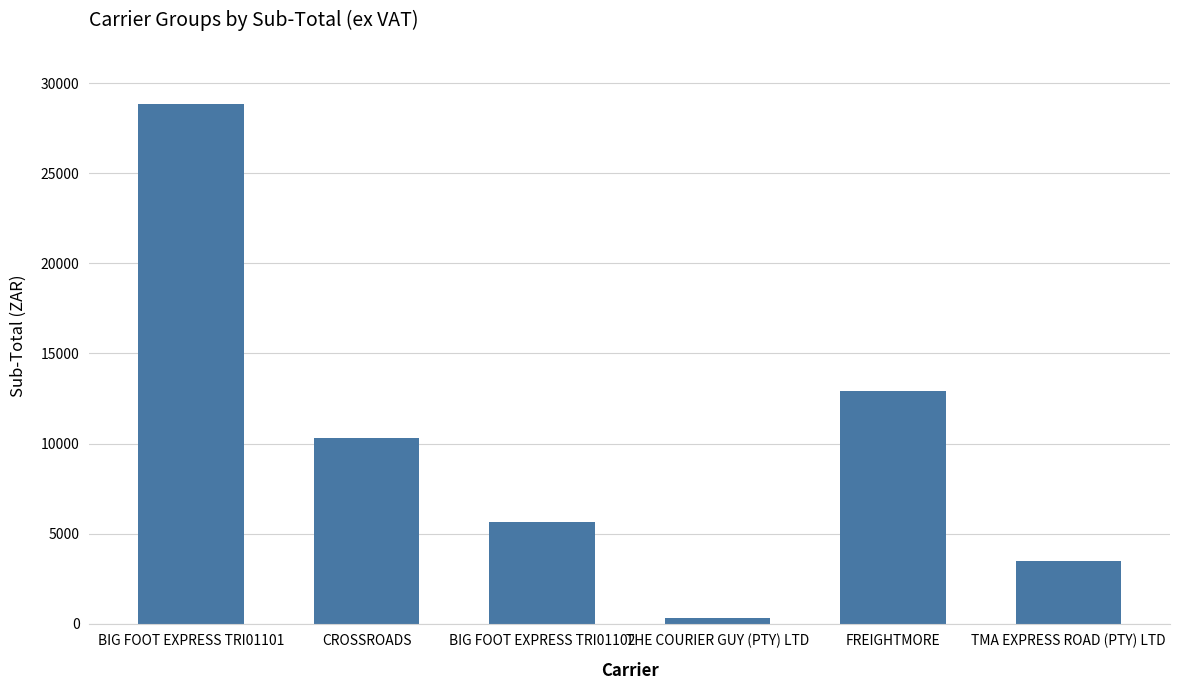

List the labels in order of value, largest first.

BIG FOOT EXPRESS TRI01101, FREIGHTMORE, CROSSROADS, BIG FOOT EXPRESS TRI01102, TMA EXPRESS ROAD (PTY) LTD, THE COURIER GUY (PTY) LTD